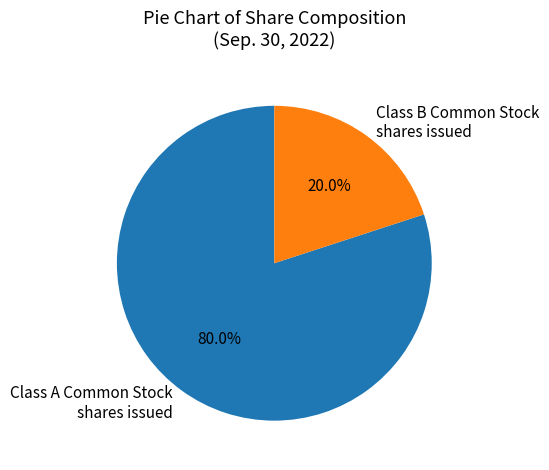

To the nearest percent, what is the average slice percentage?

50%